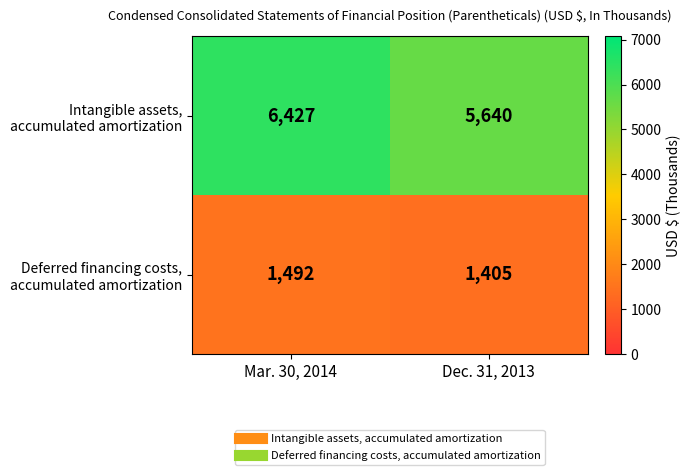

What is the total value across all series at Mar. 30, 2014?

7919